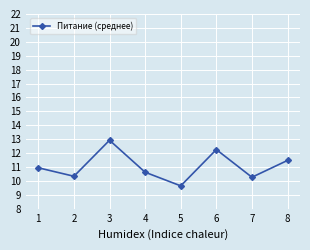

Which label corresponds to the smallest value in the chart?

5